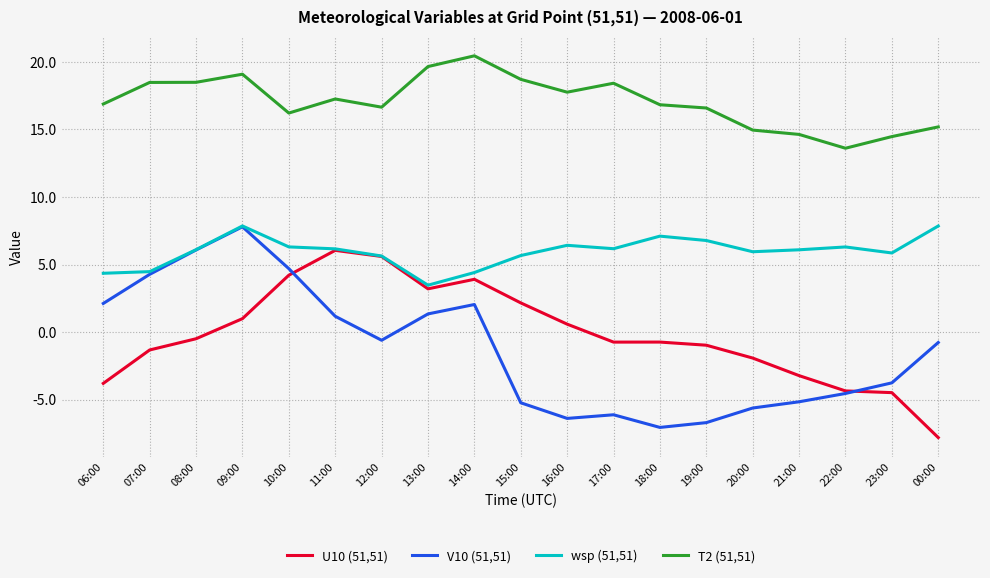

Which series changed the most between 16:00 and 18:00?

U10 (51,51)